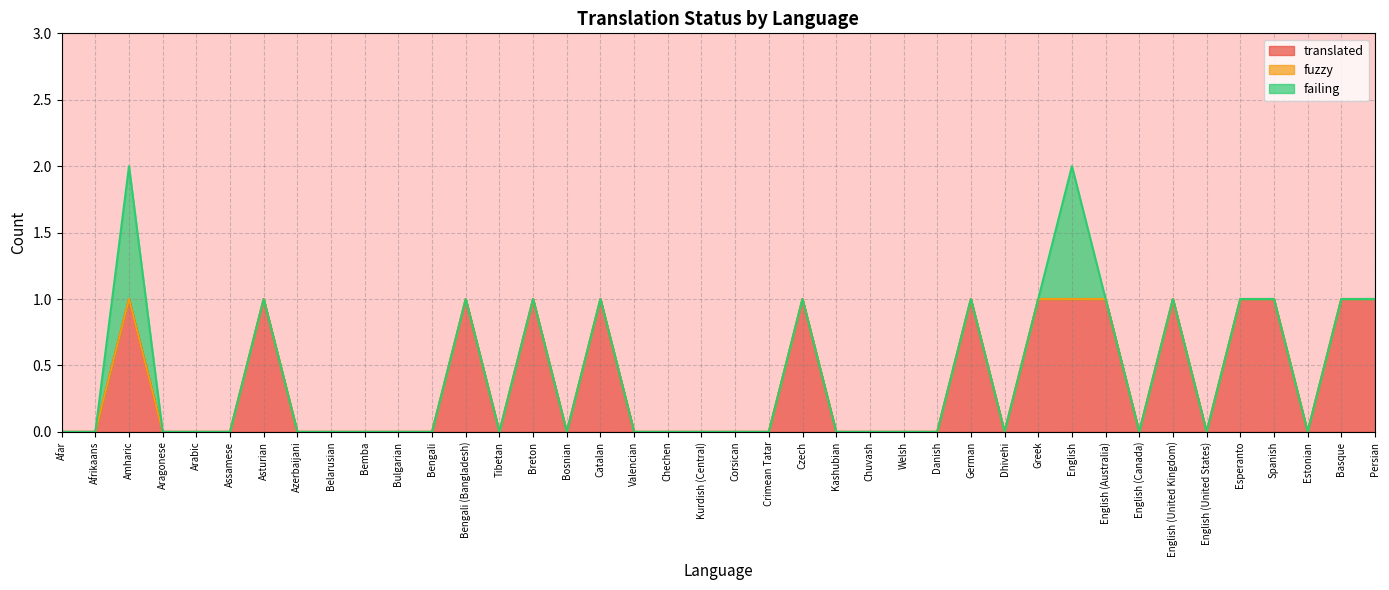

Reading left to right, what are all the values shown in this chart?

translated: Afar=0	Afrikaans=0	Amharic=1	Aragonese=0	Arabic=0	Assamese=0	Asturian=1	Azerbaijani=0	Belarusian=0	Bemba=0	Bulgarian=0	Bengali=0	Bengali (Bangladesh)=1	Tibetan=0	Breton=1	Bosnian=0	Catalan=1	Valencian=0	Chechen=0	Kurdish (Central)=0	Corsican=0	Crimean Tatar=0	Czech=1	Kashubian=0	Chuvash=0	Welsh=0	Danish=0	German=1	Dhivehi=0	Greek=1	English=1	English (Australia)=1	English (Canada)=0	English (United Kingdom)=1	English (United States)=0	Esperanto=1	Spanish=1	Estonian=0	Basque=1	Persian=1
fuzzy: Afar=0	Afrikaans=0	Amharic=0	Aragonese=0	Arabic=0	Assamese=0	Asturian=0	Azerbaijani=0	Belarusian=0	Bemba=0	Bulgarian=0	Bengali=0	Bengali (Bangladesh)=0	Tibetan=0	Breton=0	Bosnian=0	Catalan=0	Valencian=0	Chechen=0	Kurdish (Central)=0	Corsican=0	Crimean Tatar=0	Czech=0	Kashubian=0	Chuvash=0	Welsh=0	Danish=0	German=0	Dhivehi=0	Greek=0	English=0	English (Australia)=0	English (Canada)=0	English (United Kingdom)=0	English (United States)=0	Esperanto=0	Spanish=0	Estonian=0	Basque=0	Persian=0
failing: Afar=0	Afrikaans=0	Amharic=1	Aragonese=0	Arabic=0	Assamese=0	Asturian=0	Azerbaijani=0	Belarusian=0	Bemba=0	Bulgarian=0	Bengali=0	Bengali (Bangladesh)=0	Tibetan=0	Breton=0	Bosnian=0	Catalan=0	Valencian=0	Chechen=0	Kurdish (Central)=0	Corsican=0	Crimean Tatar=0	Czech=0	Kashubian=0	Chuvash=0	Welsh=0	Danish=0	German=0	Dhivehi=0	Greek=0	English=1	English (Australia)=0	English (Canada)=0	English (United Kingdom)=0	English (United States)=0	Esperanto=0	Spanish=0	Estonian=0	Basque=0	Persian=0